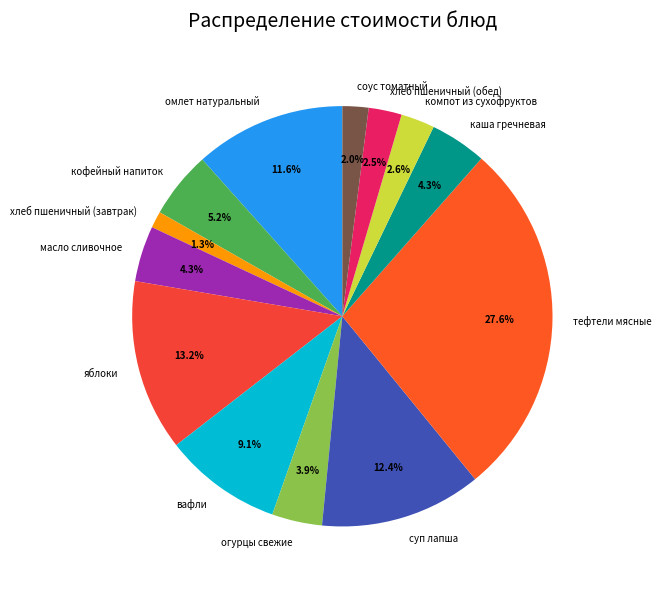

Is there any slice that represents more than half of the pie?

No